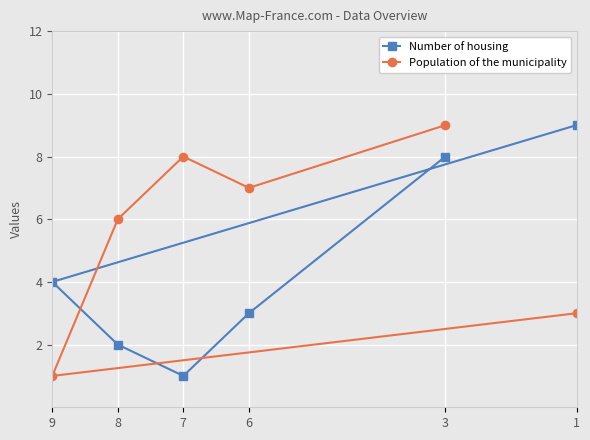

What are all the series names shown in the legend?

Number of housing, Population of the municipality